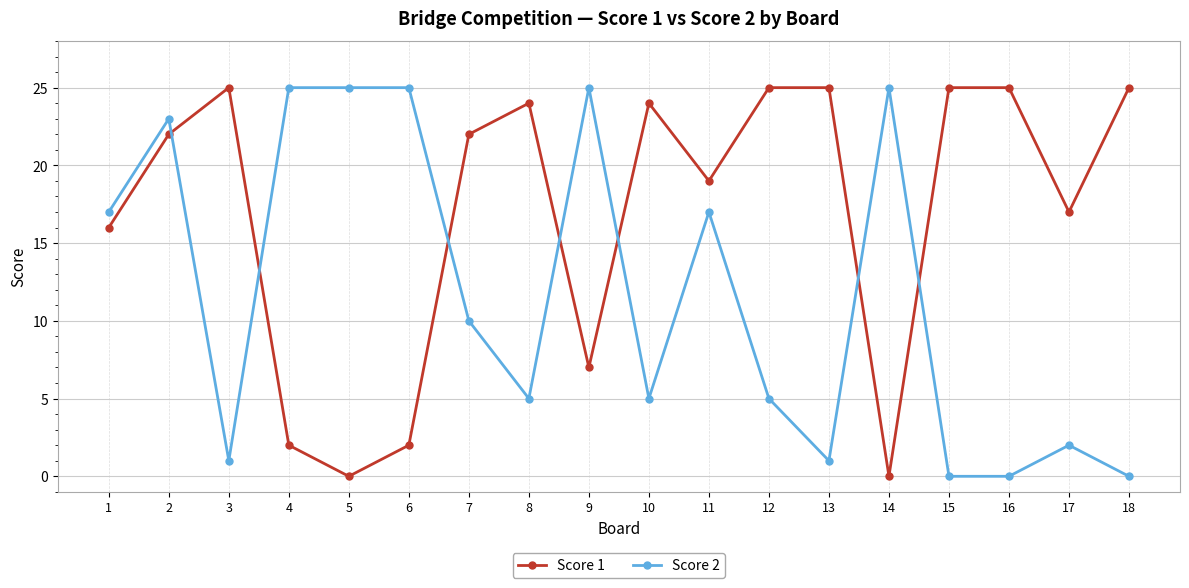

Which series ends up on top after the final intersection of Score 1 and Score 2?

Score 1